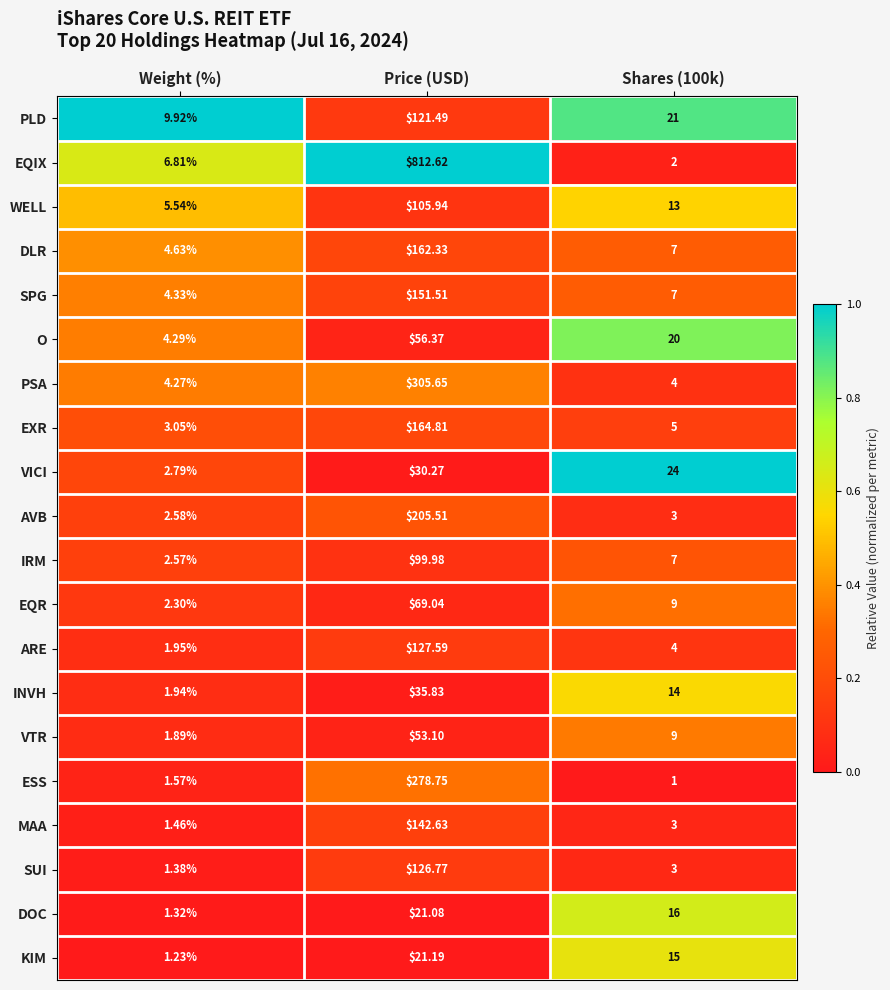

Where does the DLR series first go above 7?

Price (USD)